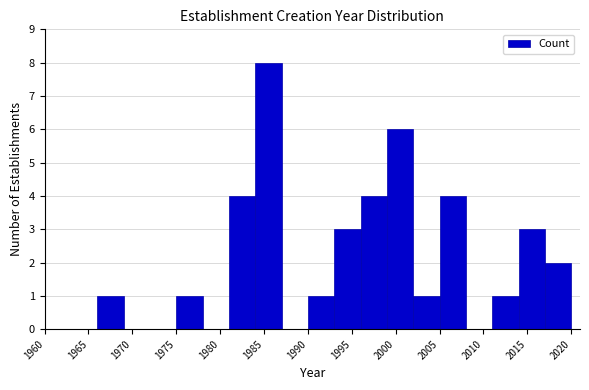

Which range on the x-axis has the tallest bar?

1984 to 1987